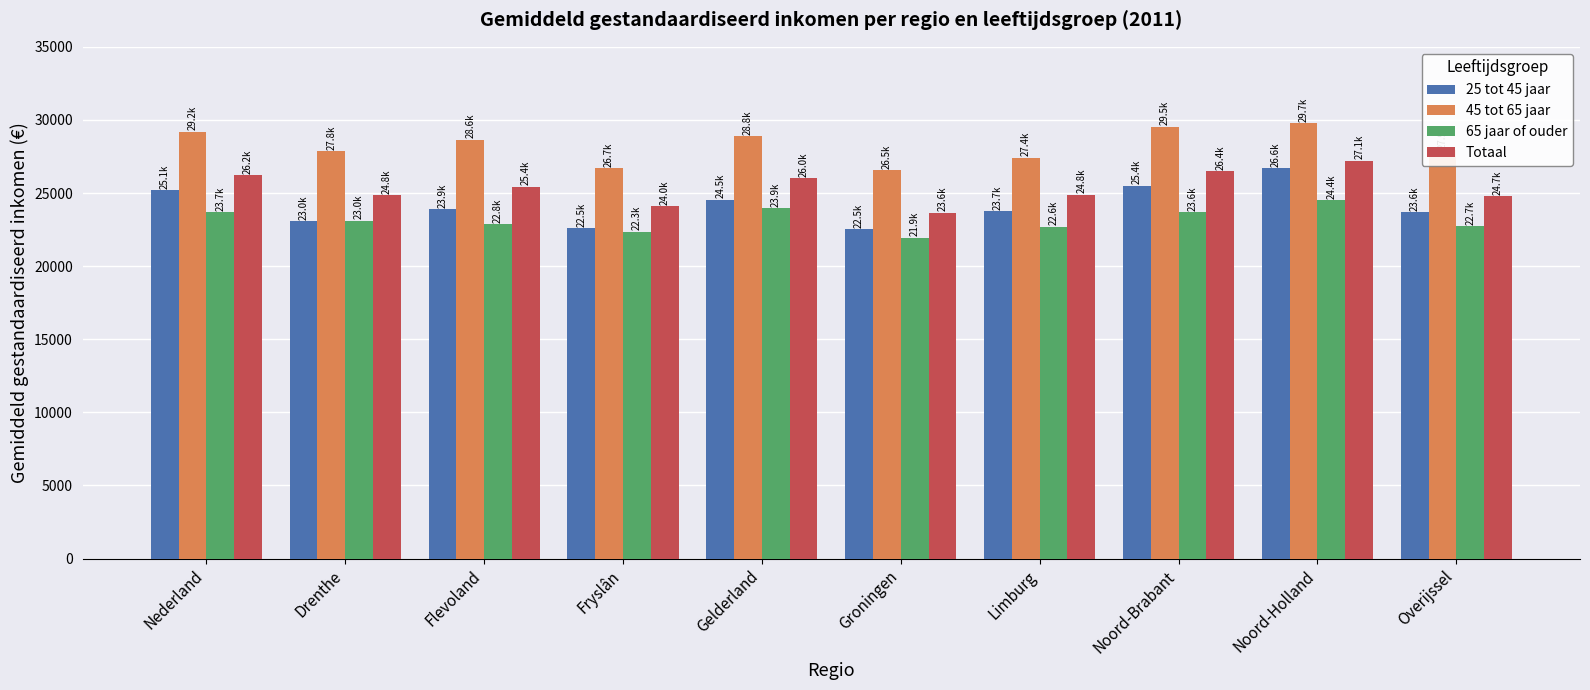

At which label does 65 jaar of ouder reach its peak?

Noord-Holland